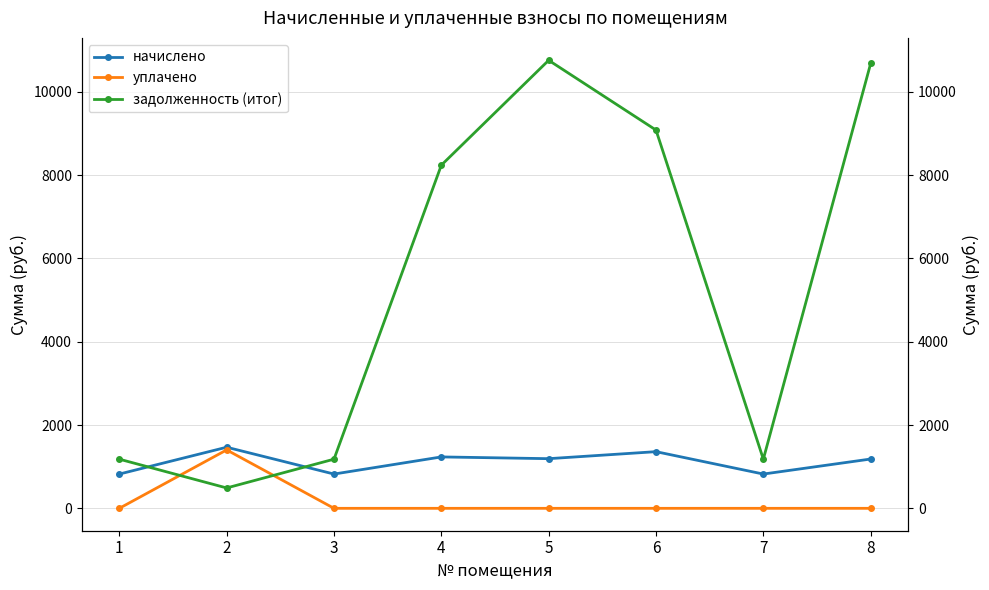

At 6, list the series in order from smallest to largest.

уплачено, начислено, задолженность (итог)